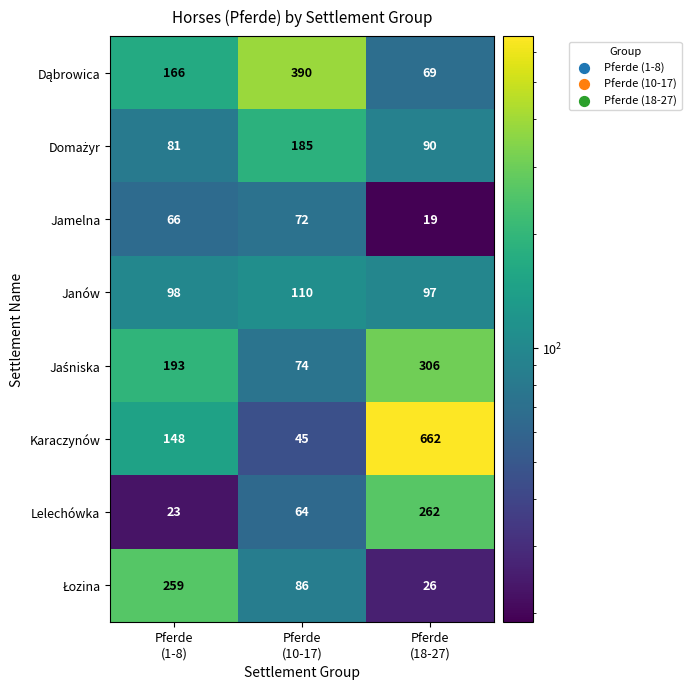

How many Karaczynów values are between 45 and 662?

3